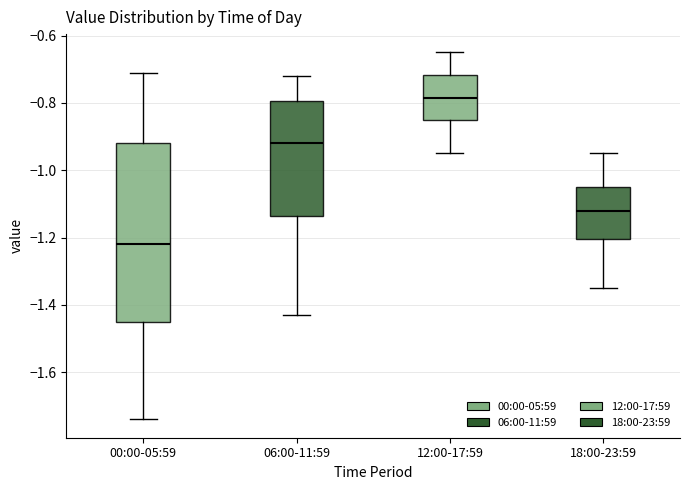

Reading left to right, transcribe this box plot: for each box, give where its median line is, the range the box spans, and where its two whiskers end, as read against the y-axis. The values are not printed on the chart, so give them approximately, as read against the axis.

00:00-05:59: median -1.22, box -1.44 to -0.92, whiskers -1.74 to -0.70
06:00-11:59: median -0.92, box -1.14 to -0.80, whiskers -1.42 to -0.72
12:00-17:59: median -0.78, box -0.84 to -0.72, whiskers -0.94 to -0.64
18:00-23:59: median -1.12, box -1.20 to -1.04, whiskers -1.34 to -0.94